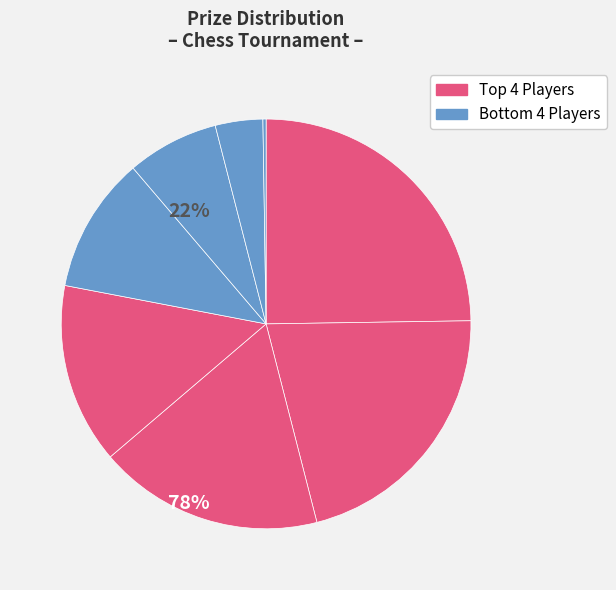

Rank the categories by value from lowest to highest.

Bruderer Fritz, Scherrer Kurt, Baumgartner Viktor, Dewangso Rafi, Hürlimann Lorenzo, Meyer Josef, Bollin Carlito, Pangare Prashant